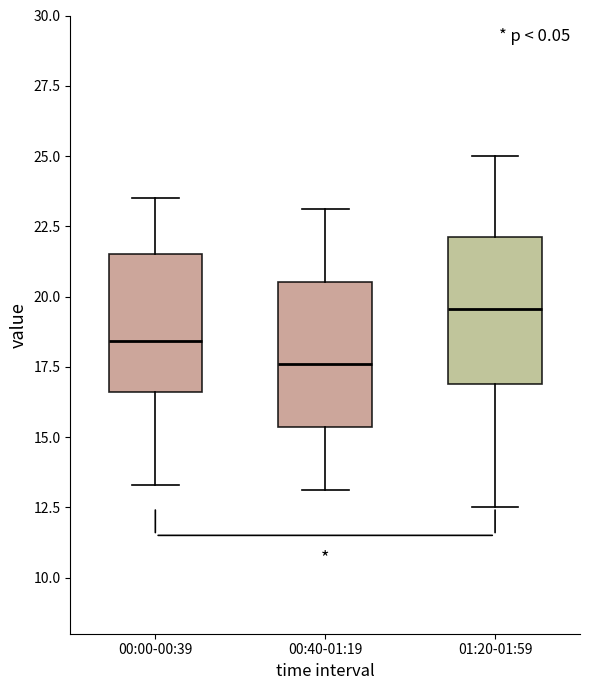

Reading left to right, transcribe this box plot: for each box, give where its median line is, the range the box spans, and where its two whiskers end, as read against the y-axis. The values are not printed on the chart, so give them approximately, as read against the axis.

00:00-00:39: median 18.5, box 16.5 to 21.5, whiskers 13.5 to 23.5
00:40-01:19: median 17.5, box 15.5 to 20.5, whiskers 13.0 to 23.0
01:20-01:59: median 19.5, box 17.0 to 22.0, whiskers 12.5 to 25.0